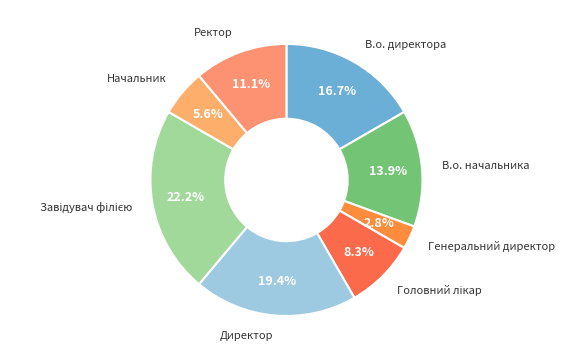

To the nearest percent, what is the difference between the Генеральний директор and В.о. директора slice percentages?

14%